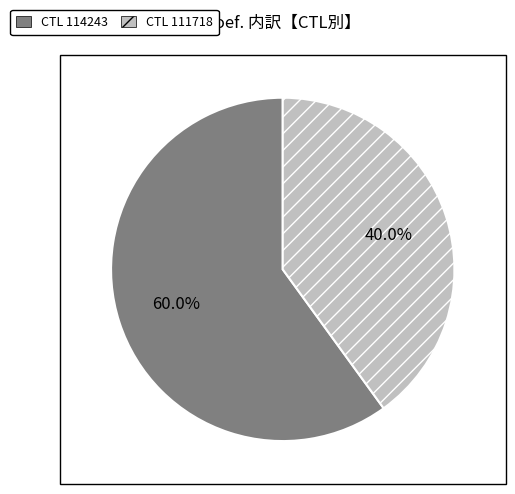

Is there any slice that represents more than half of the pie?

Yes